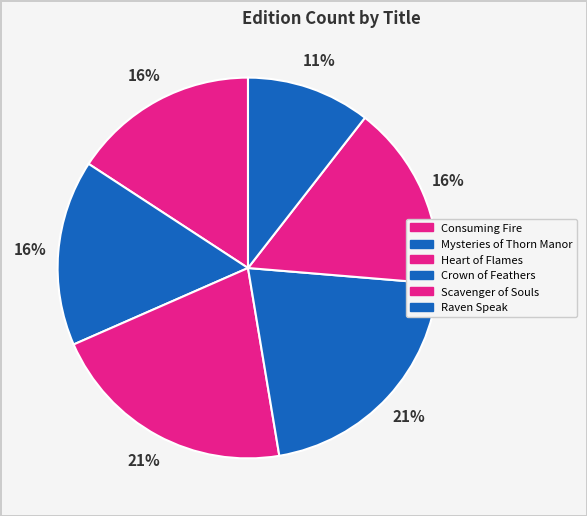

Count the number of slices in the pie.

6